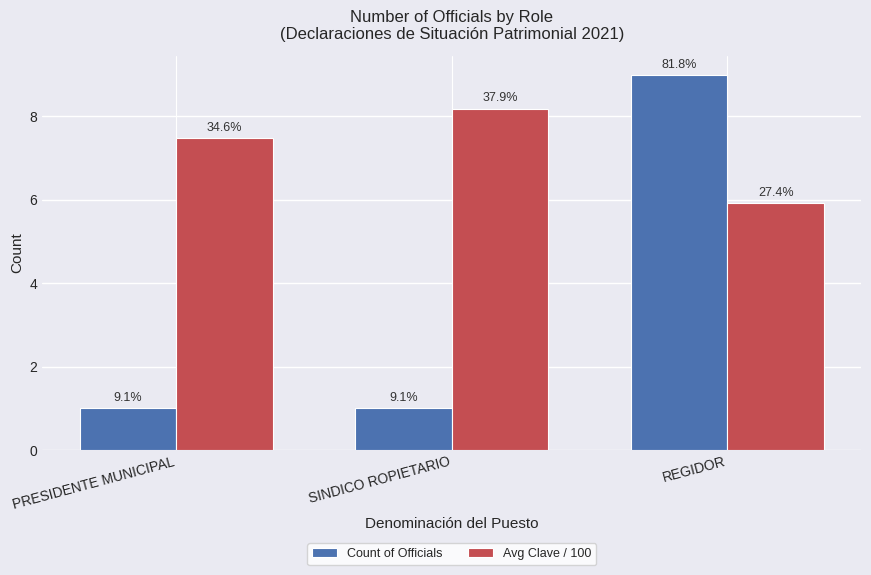

How many groups of bars are there?

3